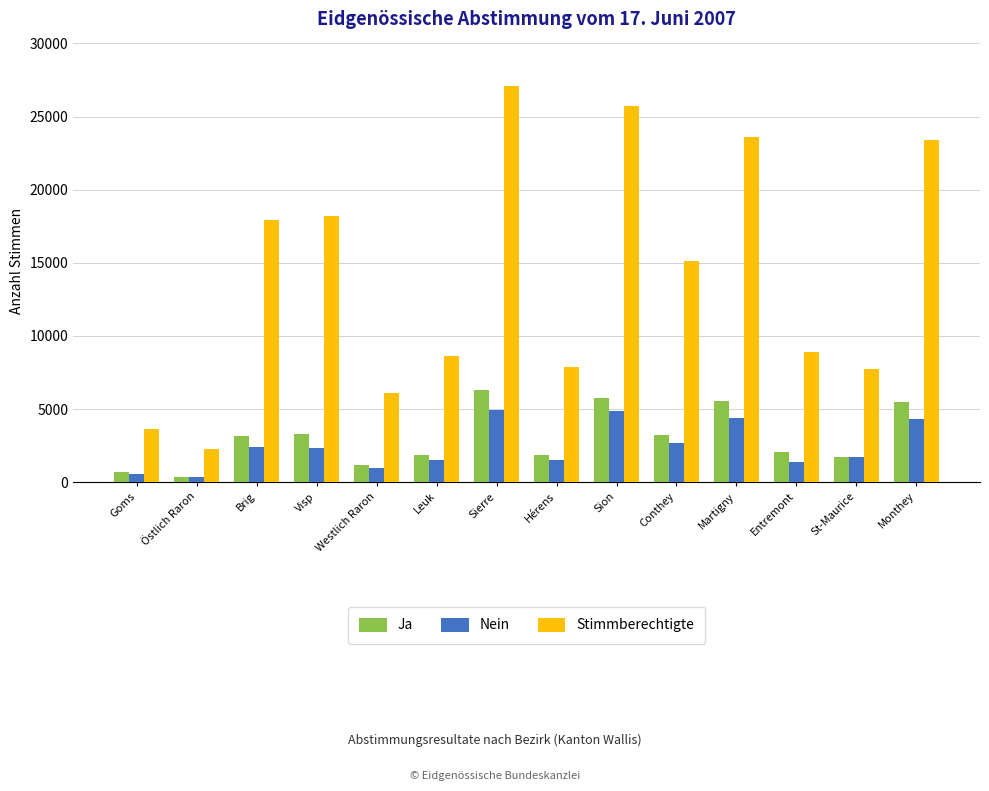

What position from the right is Sierre?

8